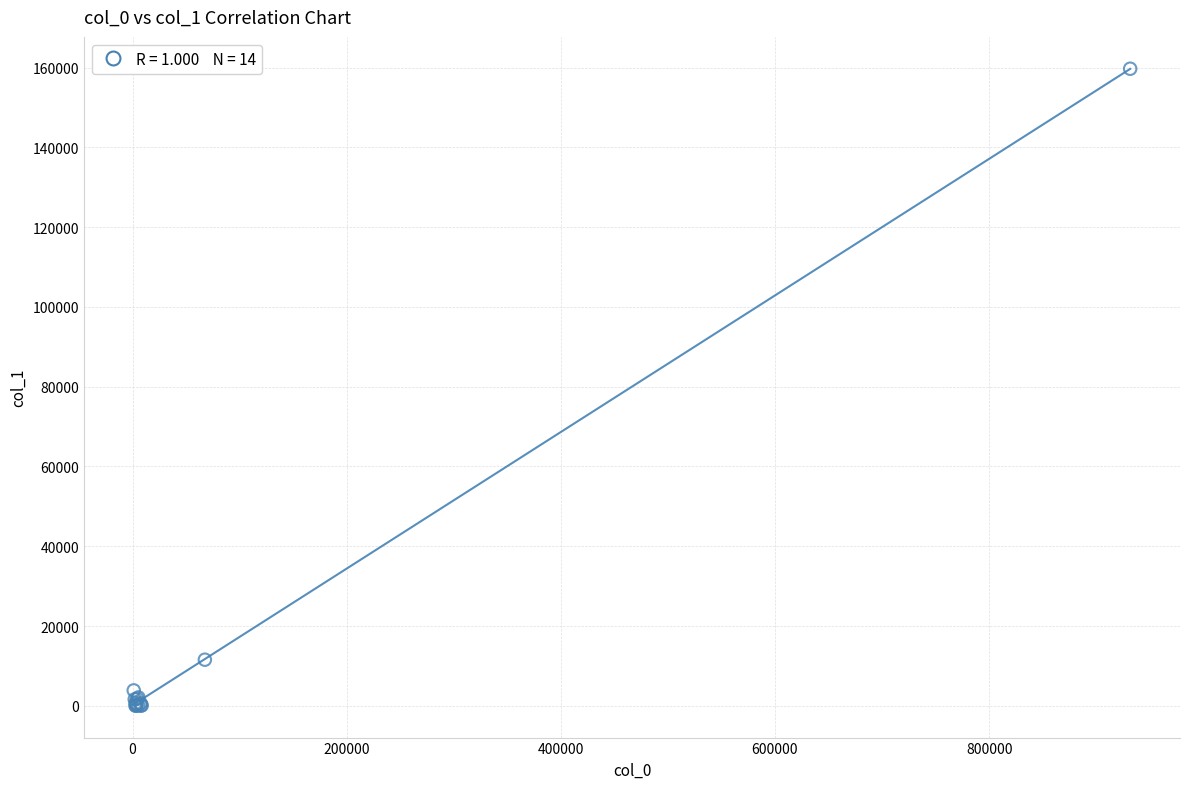

What Y value in the scatter plot is closest to 79864?

11572.6